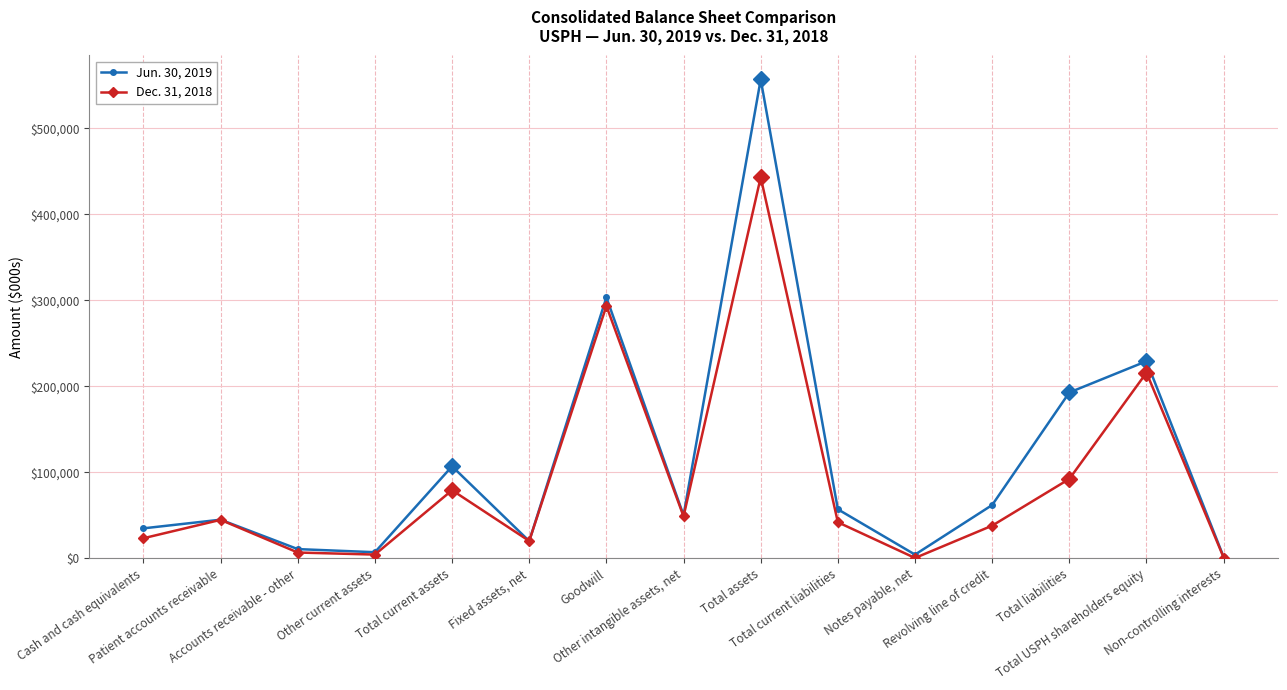

The value of Jun. 30, 2019 at Revolving line of credit is 62000. True or false?

True